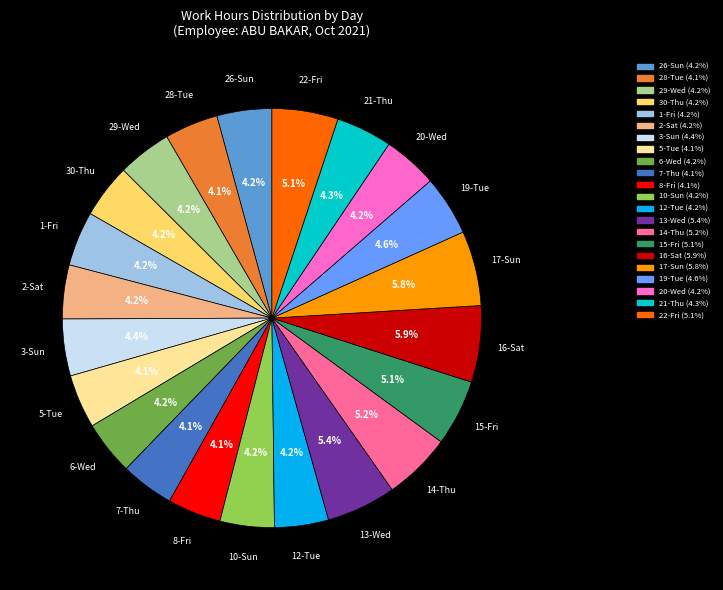

What is the ratio of the value at 19-Tue to the value at 30-Thu?

1.1